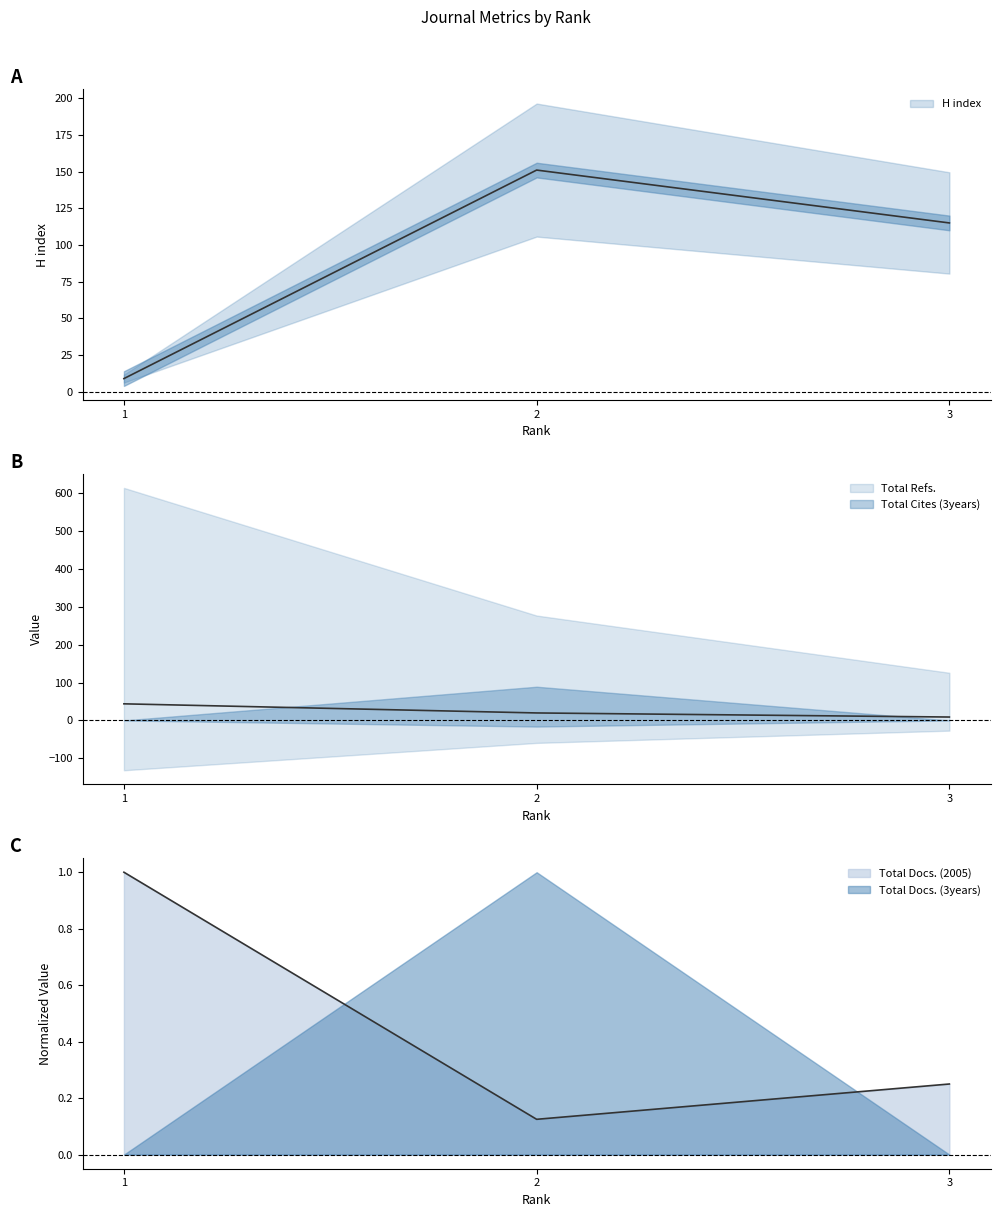

At which category is the sum across all series the highest?

2